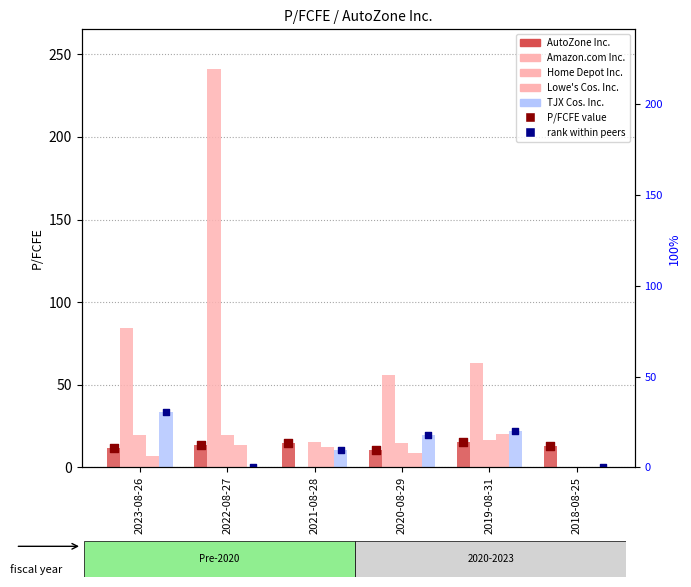

Which series has the largest total across all categories?

Amazon.com Inc.